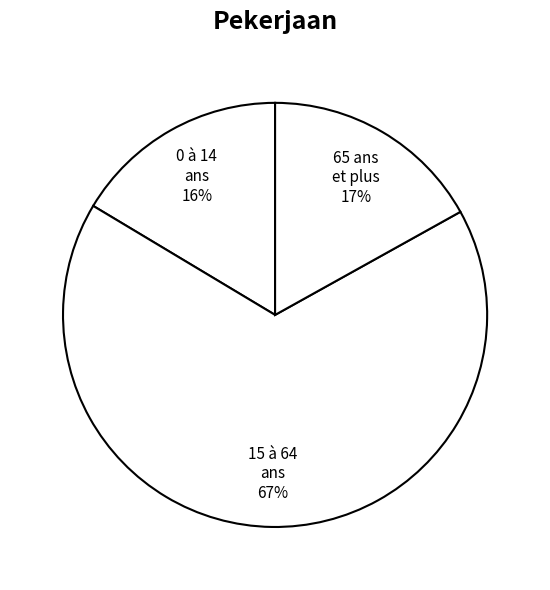

True or false: 65 ans et plus accounts for 17% of the total.

True